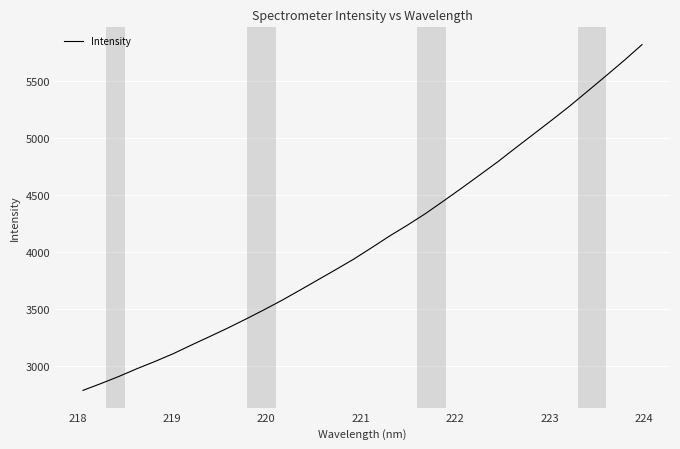

What is the greatest value displayed?

5819.9